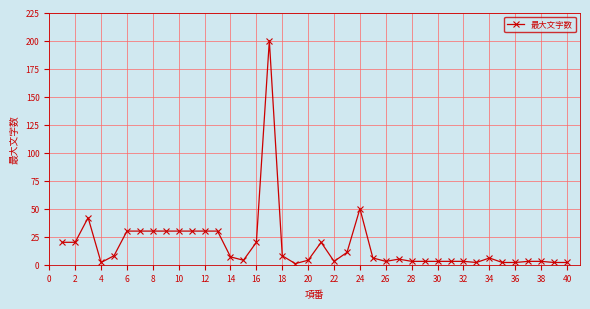

True or false: the data has more than 2 interior local peaks.

True